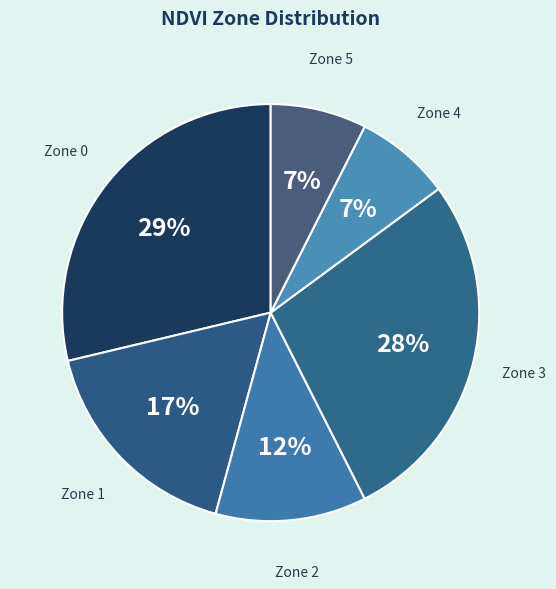

Between Zone 0 and Zone 3, which is larger?

Zone 0